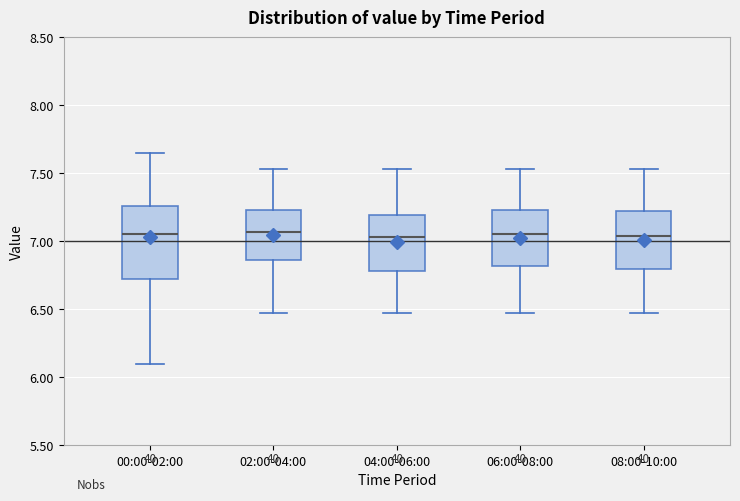

Comparing the boxes themselves (not the whiskers), which one is the tallest?

00:00-02:00